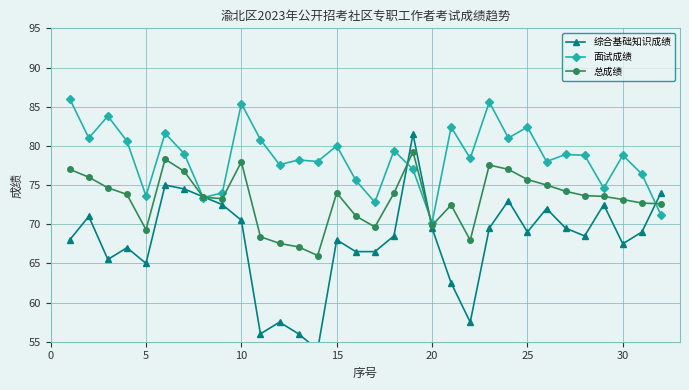

Which series has the largest range (max minus min)?

综合基础知识成绩